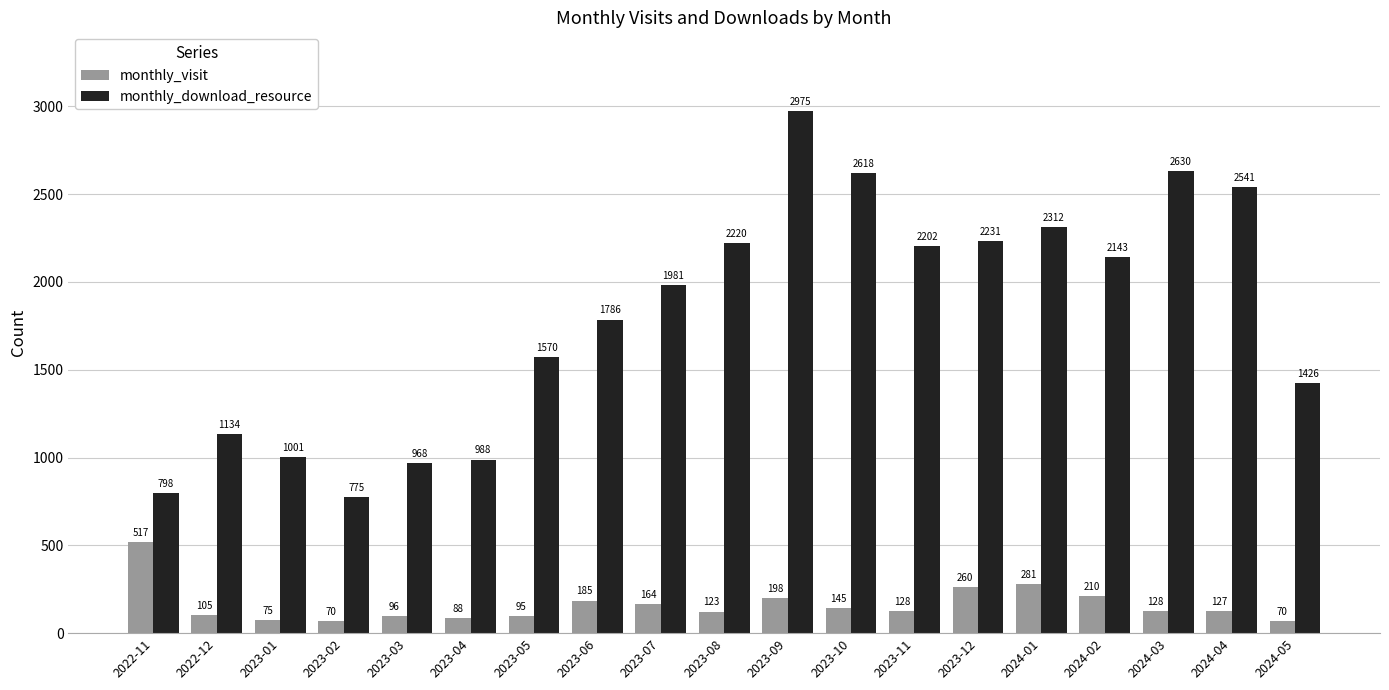

What is the difference between the maximum and minimum values in the monthly_download_resource series?

2200